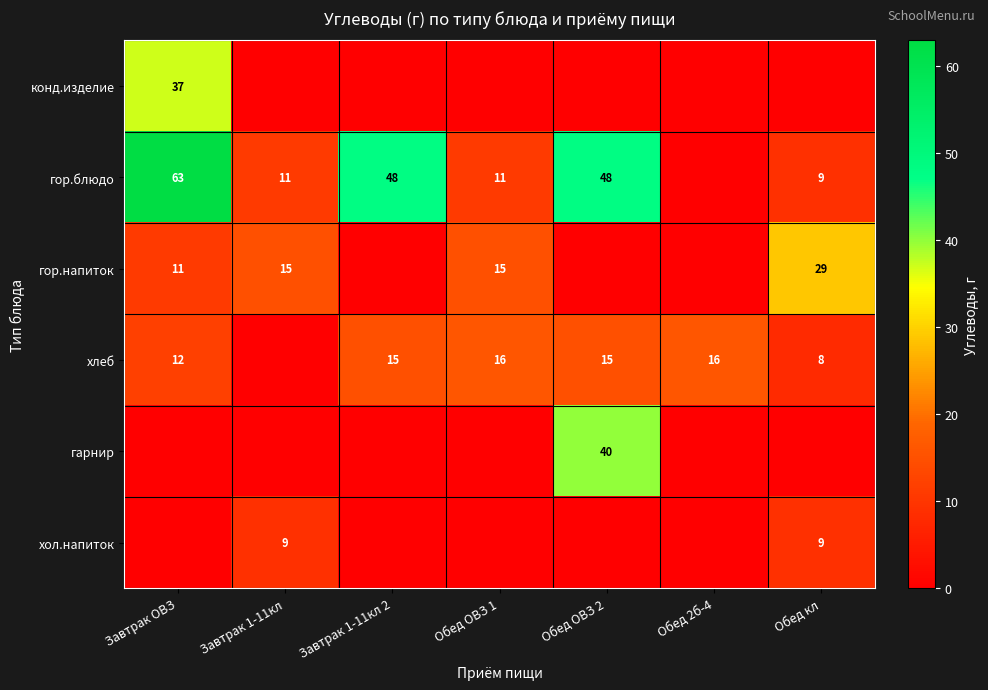

Is it true that хлеб equals 4 at Обед 2б-4?

False